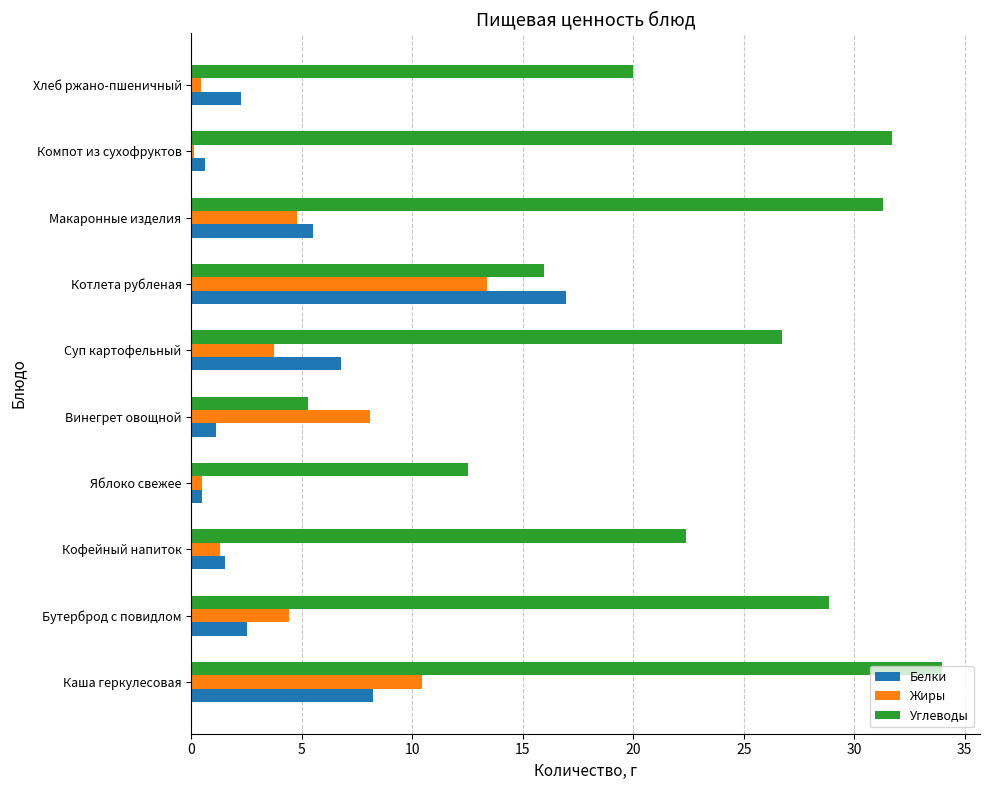

What value does the Жиры series have at Кофейный напиток?

1.3